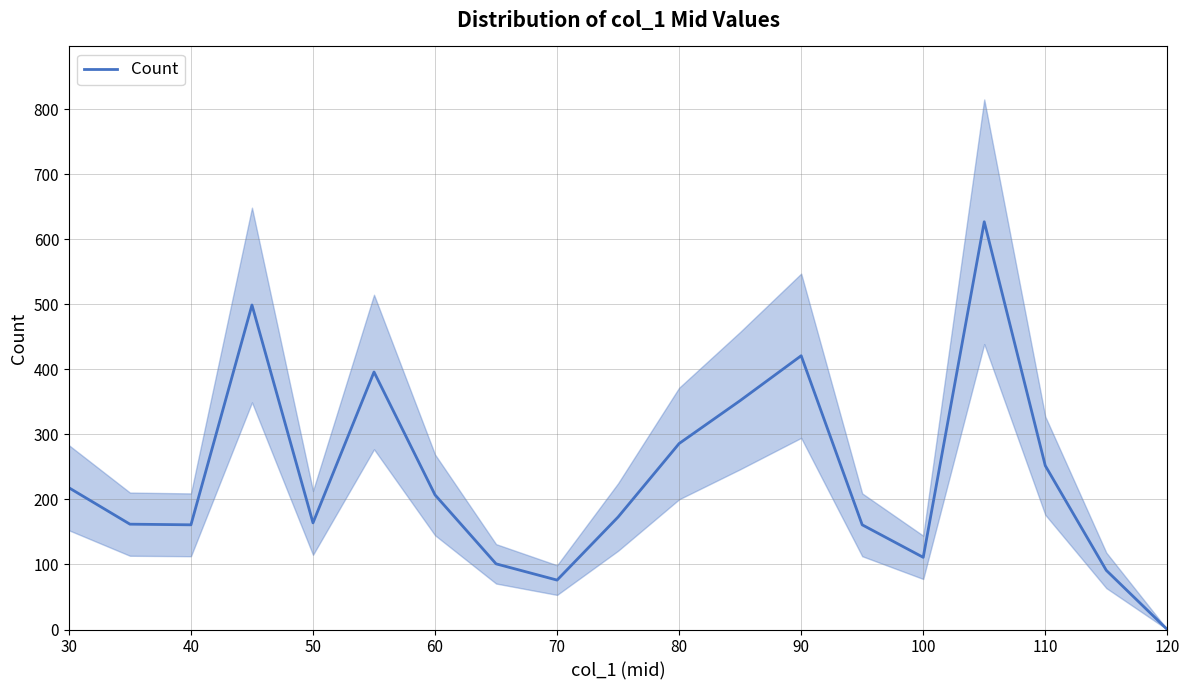

Is this an area chart (filled region under the line)?

No